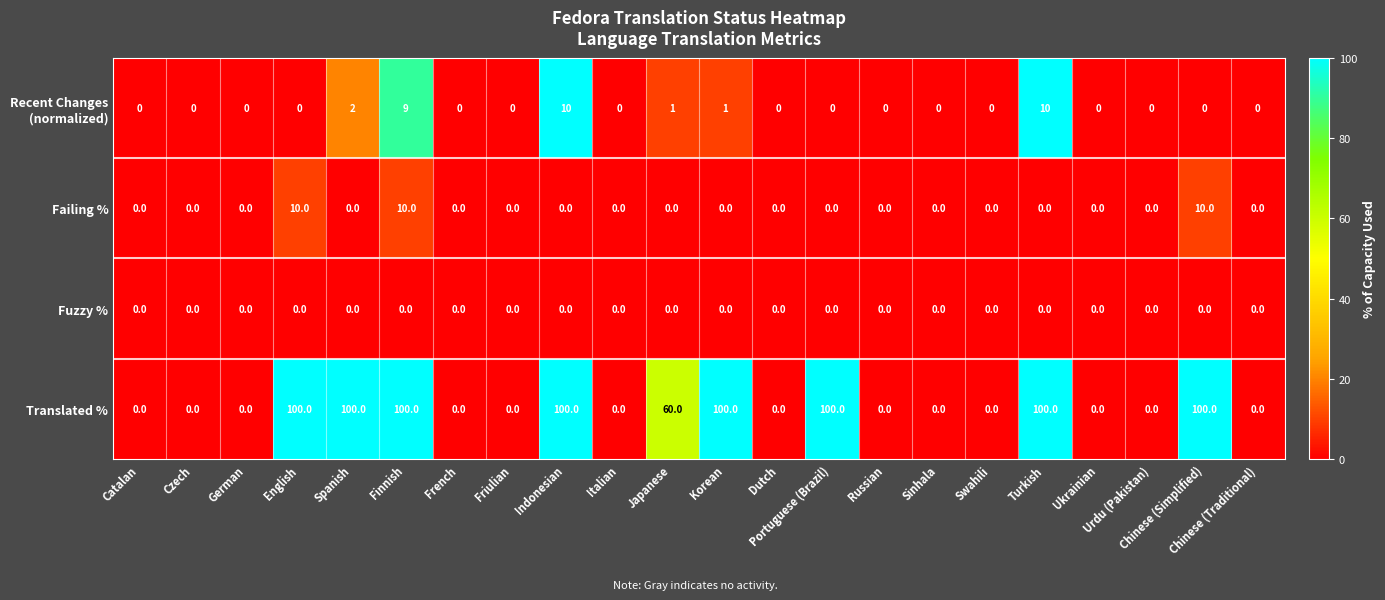

What is the total value across all series at Chinese (Simplified)?

110